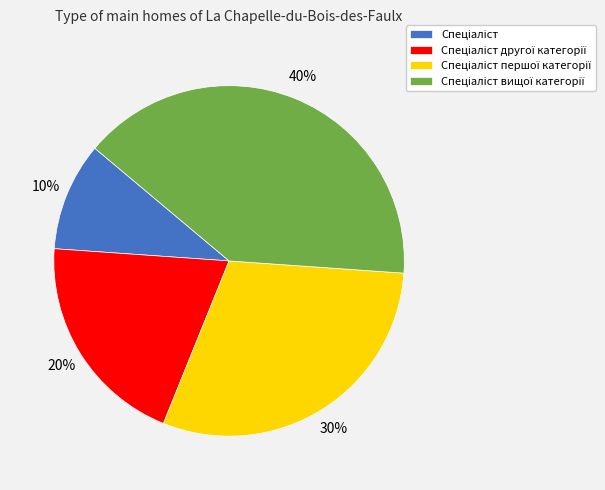

To the nearest percent, what is the average slice percentage?

25%